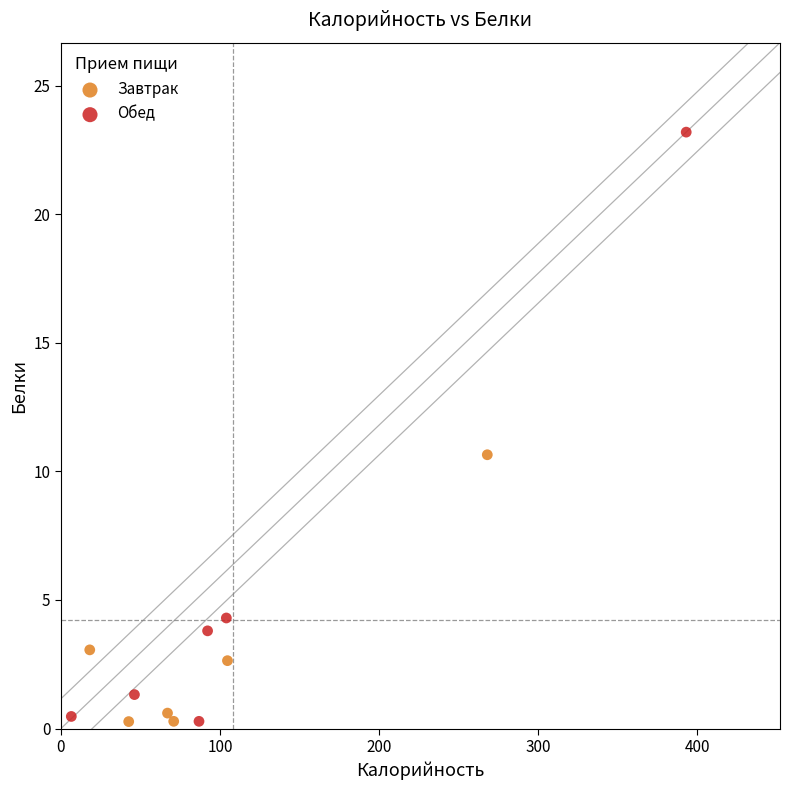

Which series has the largest Y range (max minus min)?

Обед